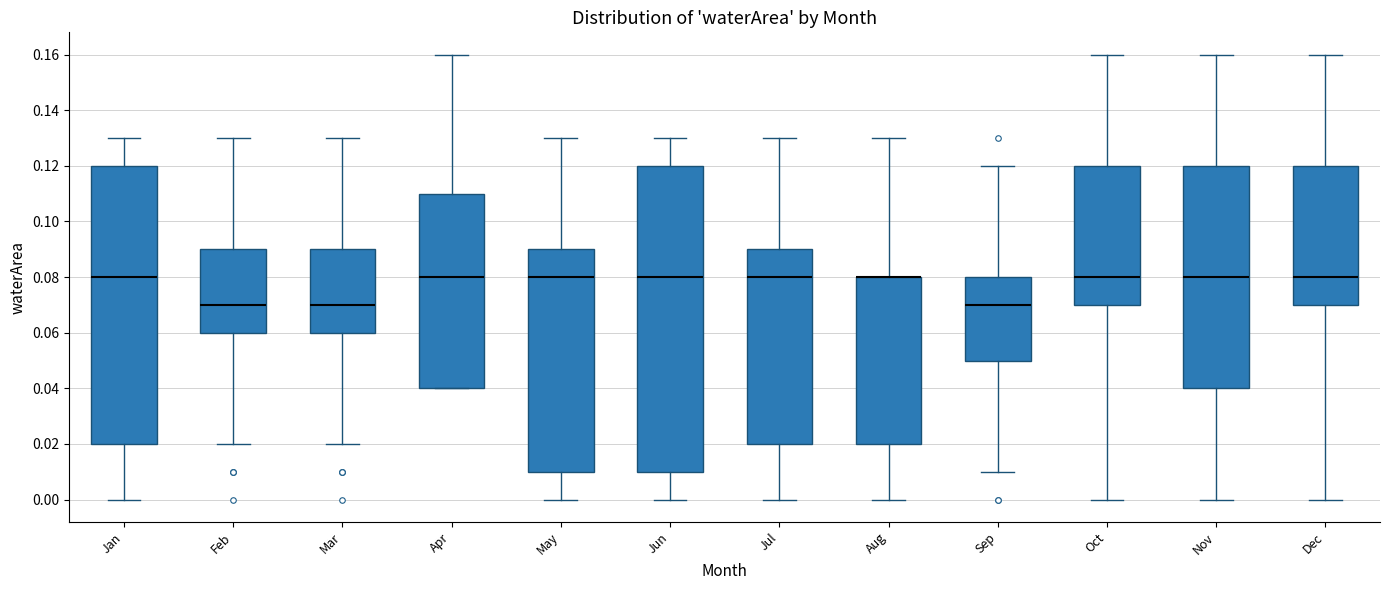

Comparing the boxes themselves (not the whiskers), which one is the tallest?

Jun